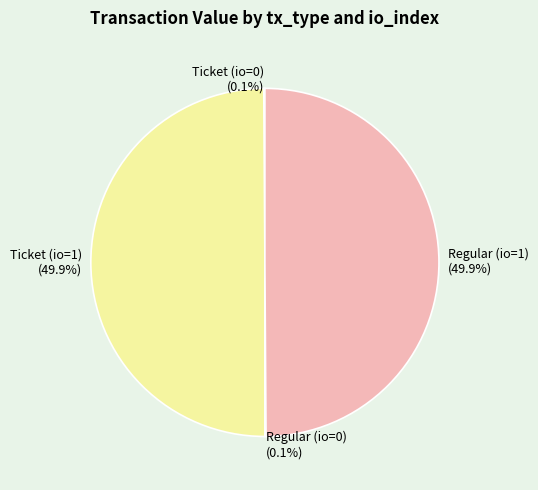

What percentage is the Ticket (io=1) slice, to the nearest percent?

50%